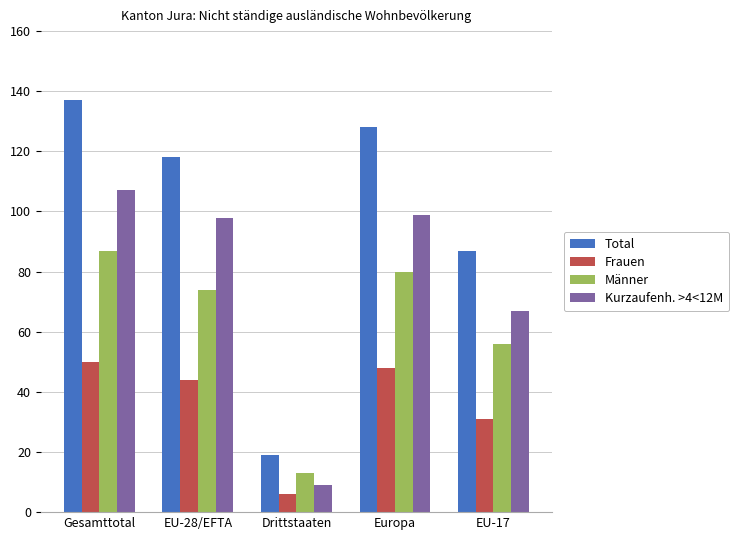

What position from the right is Europa?

2